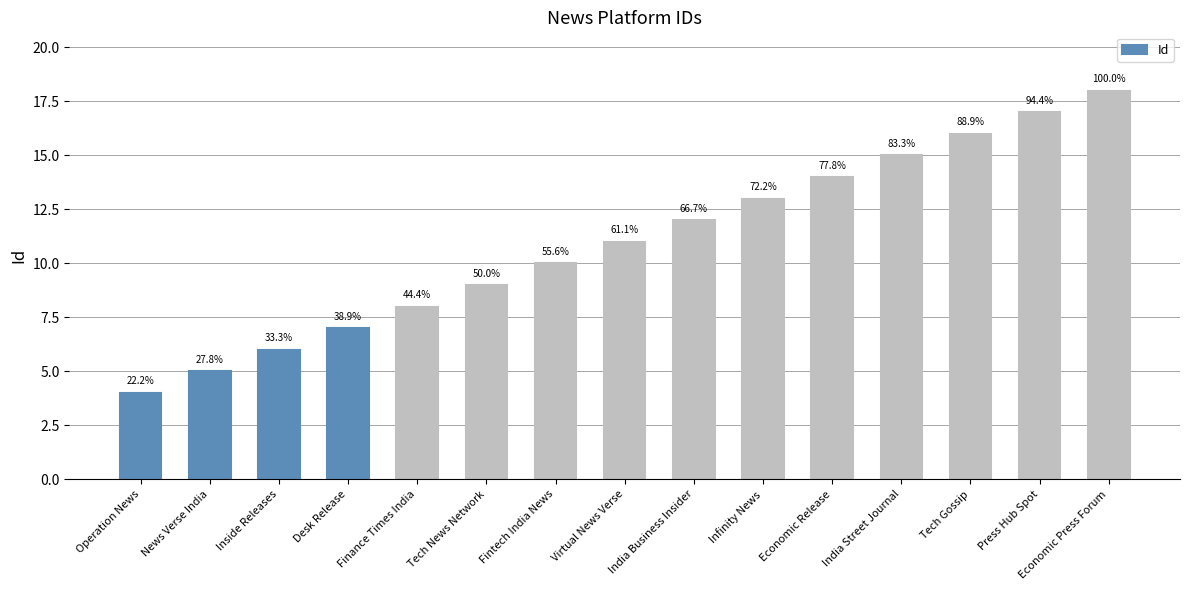

How many bars are there in total?

15